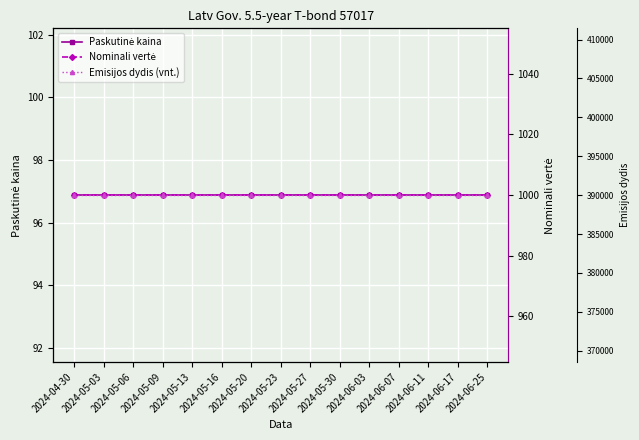

List the labels in order of Paskutinė kaina value, smallest first.

2024-04-30, 2024-05-03, 2024-05-06, 2024-05-09, 2024-05-13, 2024-05-16, 2024-05-20, 2024-05-23, 2024-05-27, 2024-05-30, 2024-06-03, 2024-06-07, 2024-06-11, 2024-06-17, 2024-06-25